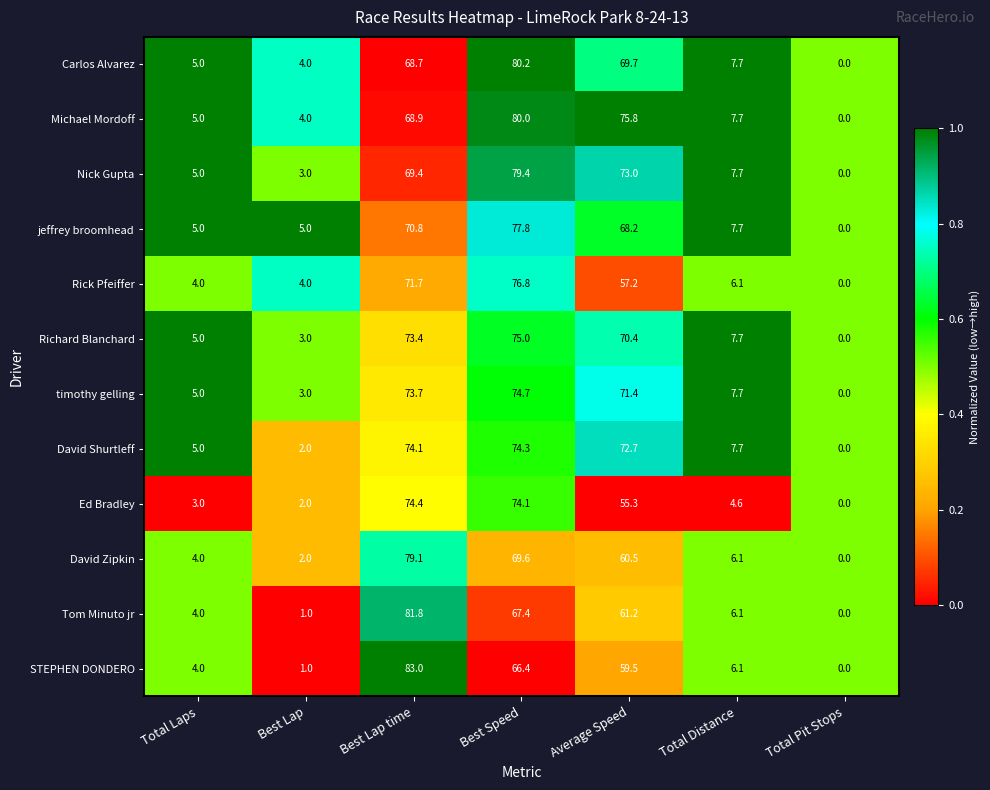

Which label corresponds to the smallest value in the chart?

Total Pit Stops